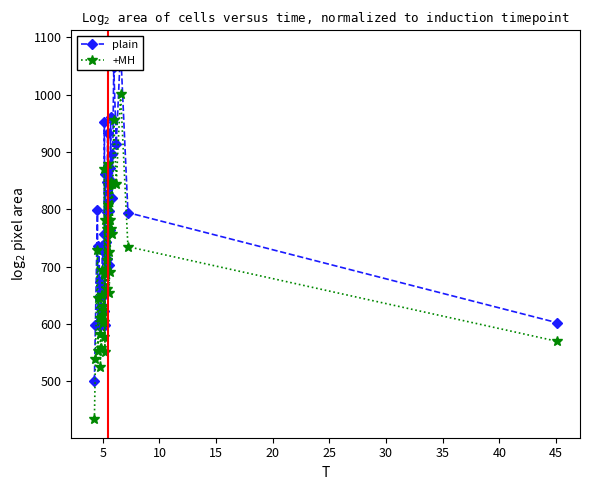

What is the value of the +MH point at the 6th from the left?

610.6